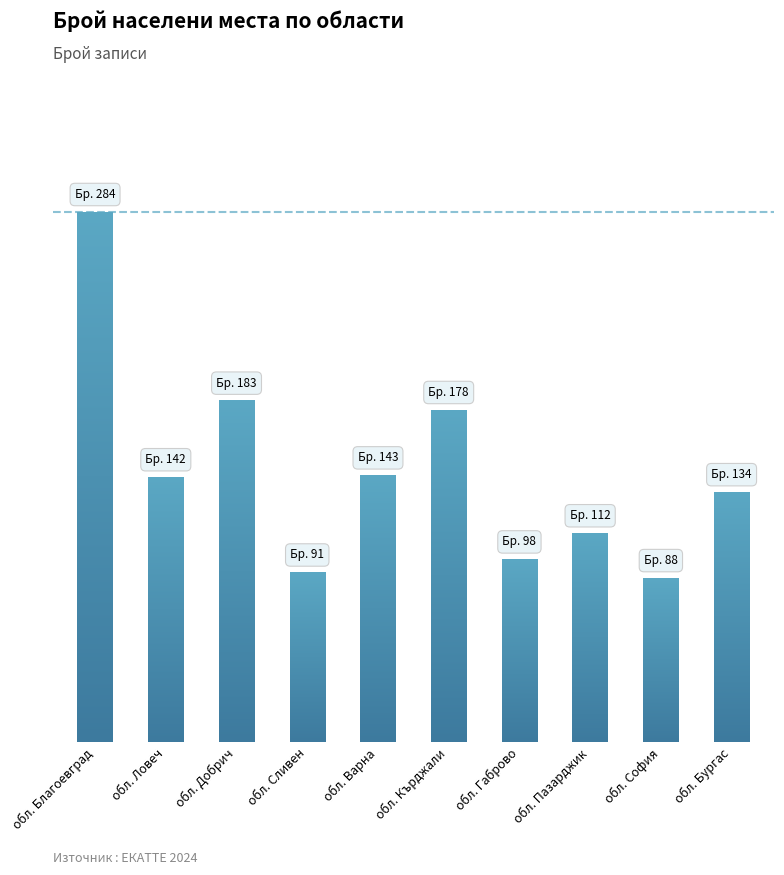

The chart shows a value of 88 at обл. София. True or false?

True